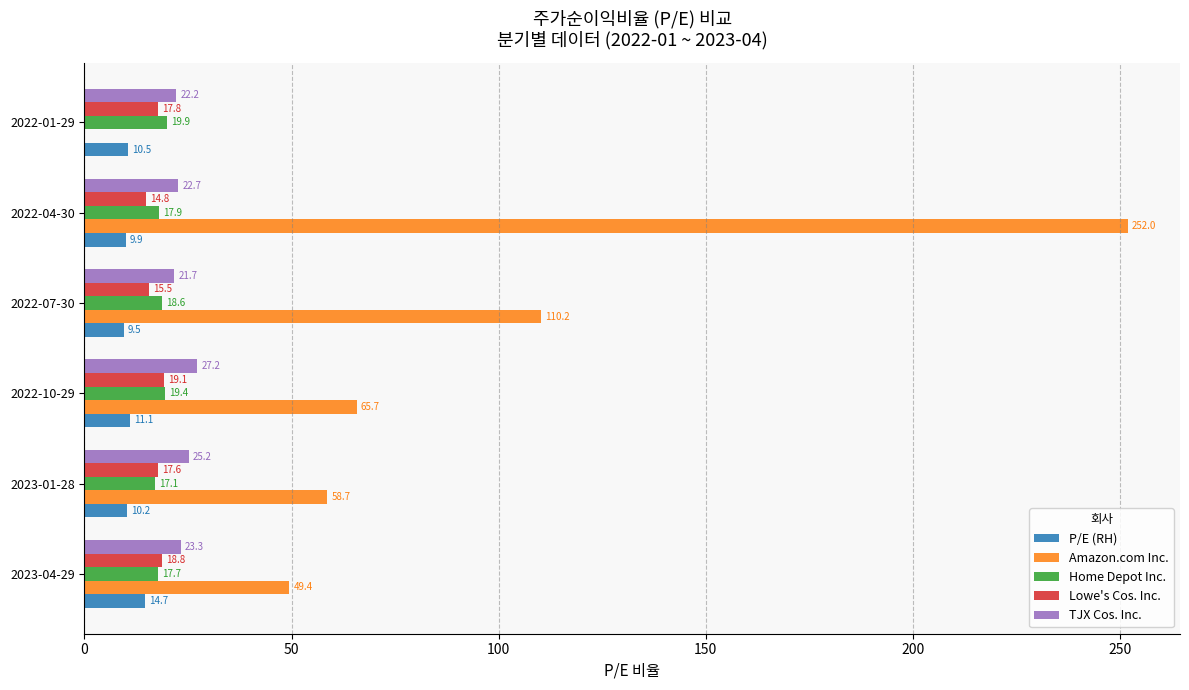

What is the sum of all Home Depot Inc. values?

110.6